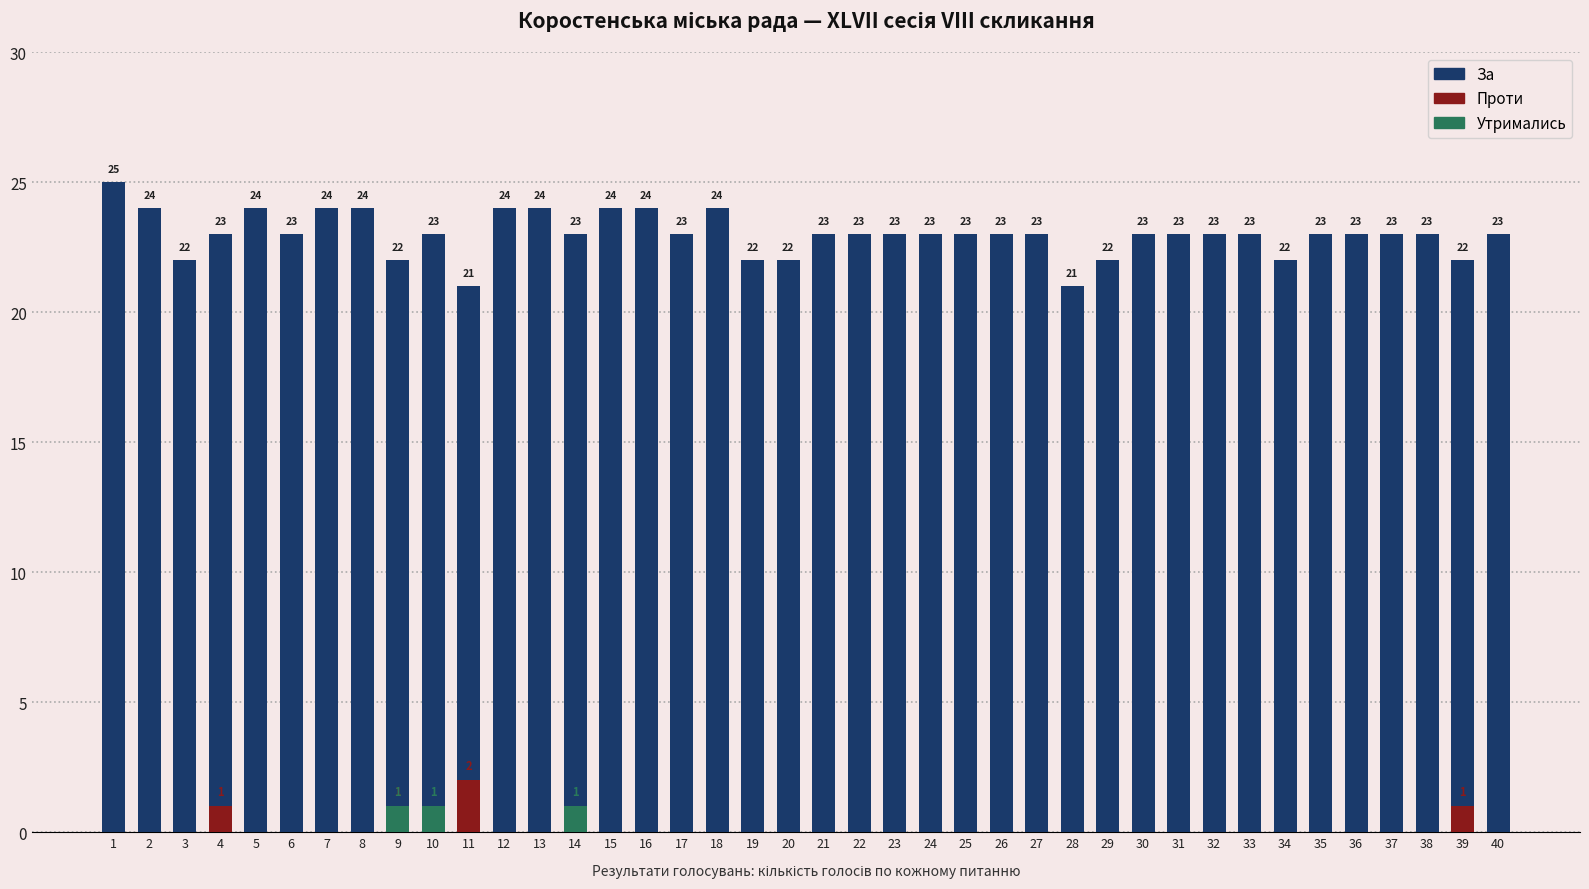

Which label corresponds to the smallest value in the chart?

1